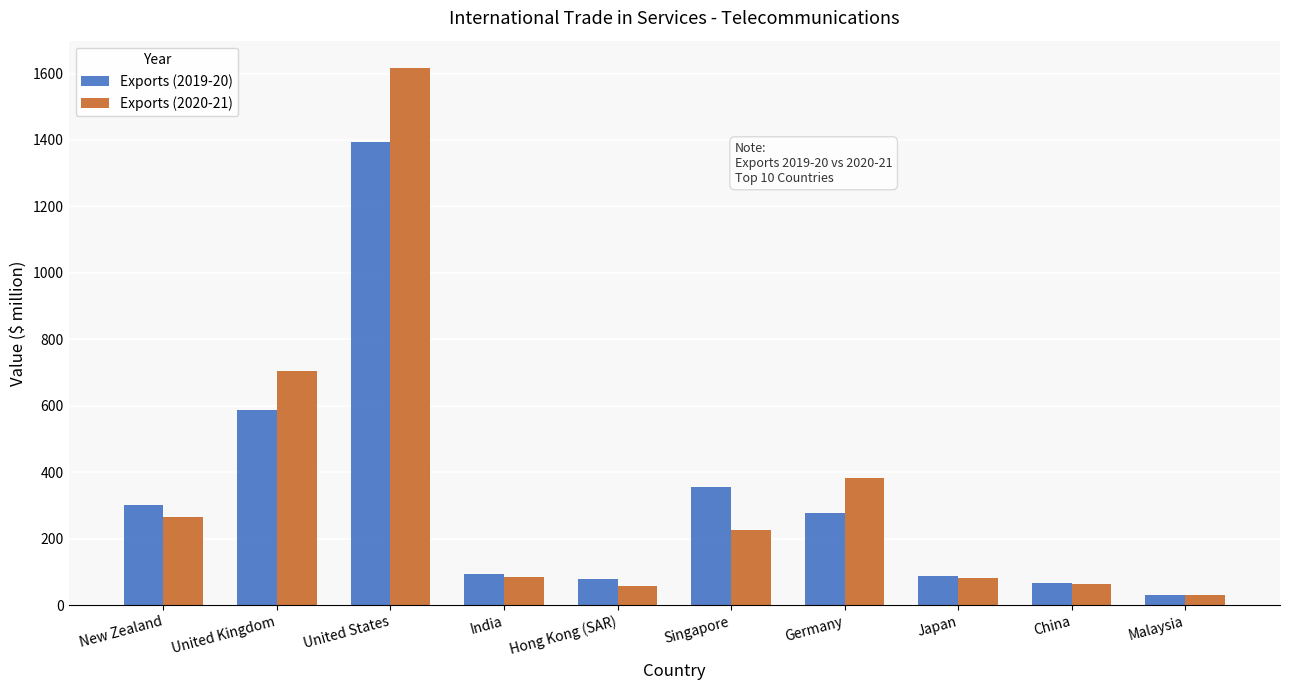

Is the value of Exports (2019-20) at Japan greater than the value of Exports (2020-21) at New Zealand?

No